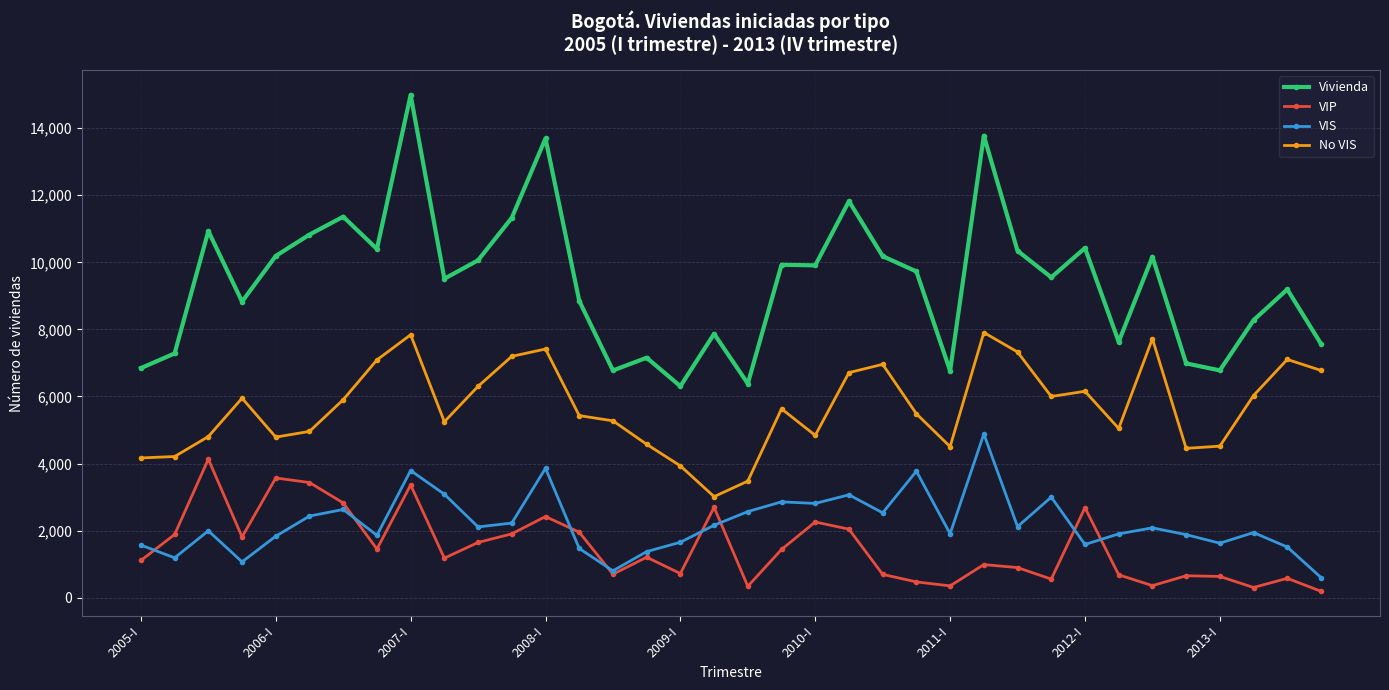

What is the lowest value of the VIS series?

602